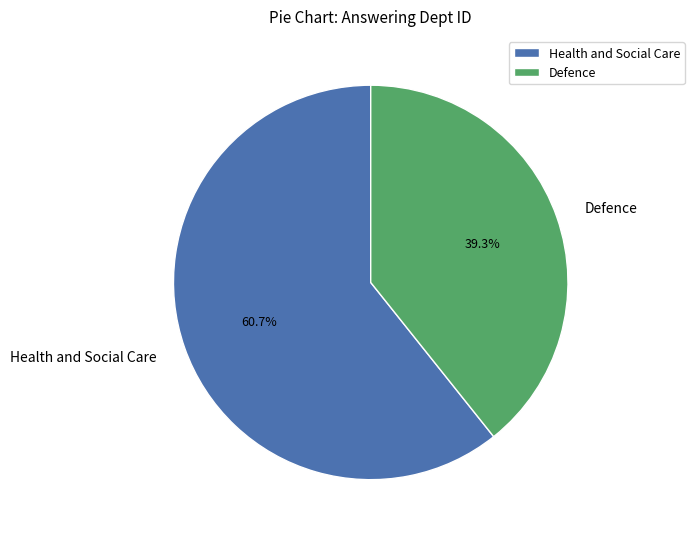

How much of the chart is everything except Defence?

60.7%